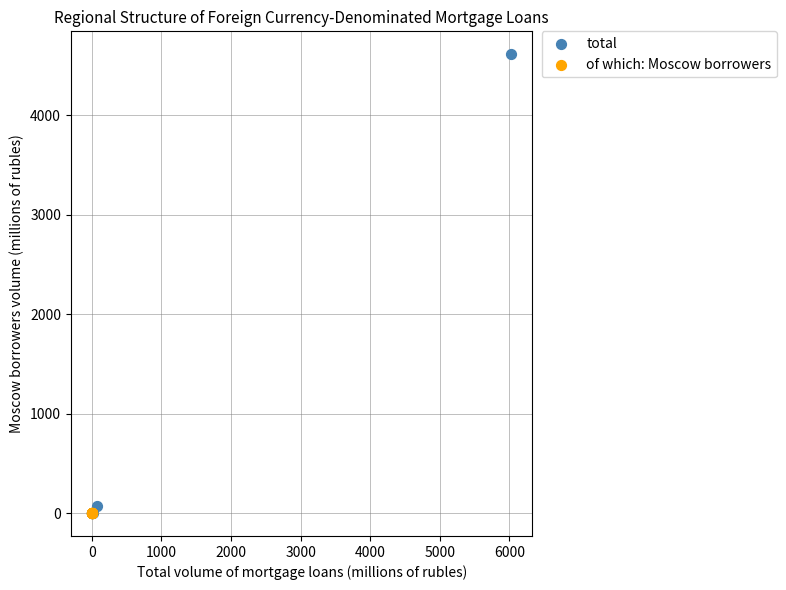

Which series reaches the maximum Y coordinate?

total